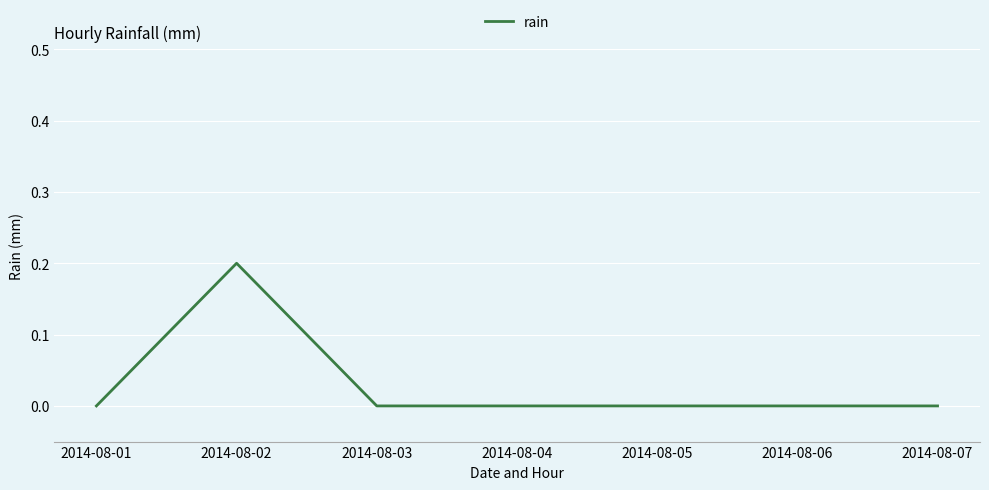

Reading left to right, what are all the values shown in this chart?

2014-08-01=0.0	2014-08-02=0.2	2014-08-03=0.0	2014-08-04=0.0	2014-08-05=0.0	2014-08-06=0.0	2014-08-07=0.0